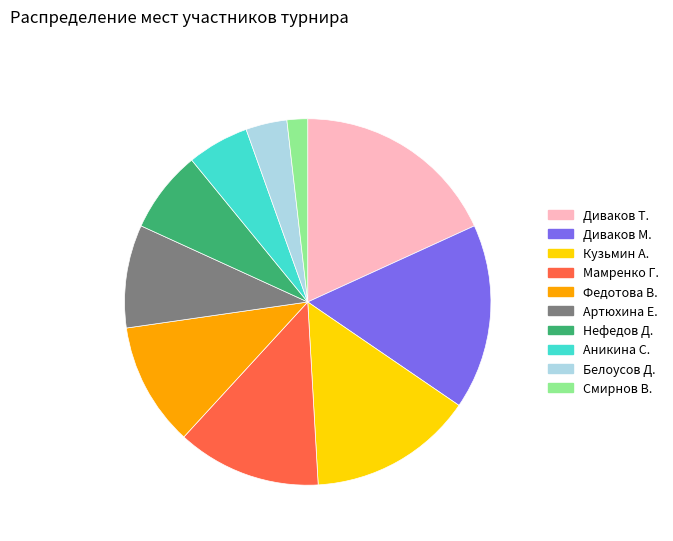

How many segments does this pie chart have?

10